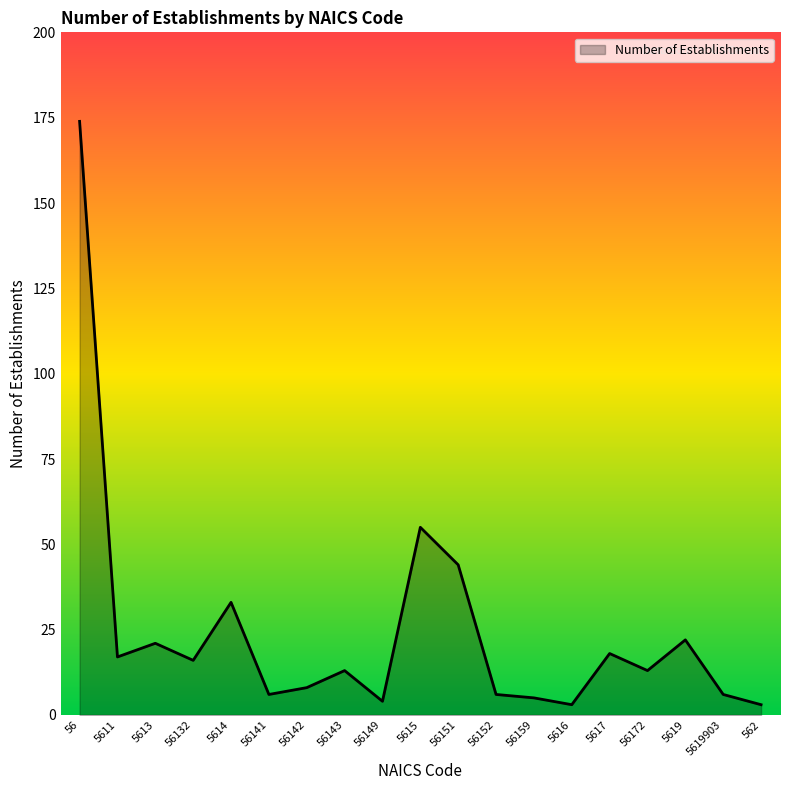

What is the change in value from 56149 to 5619?

+18